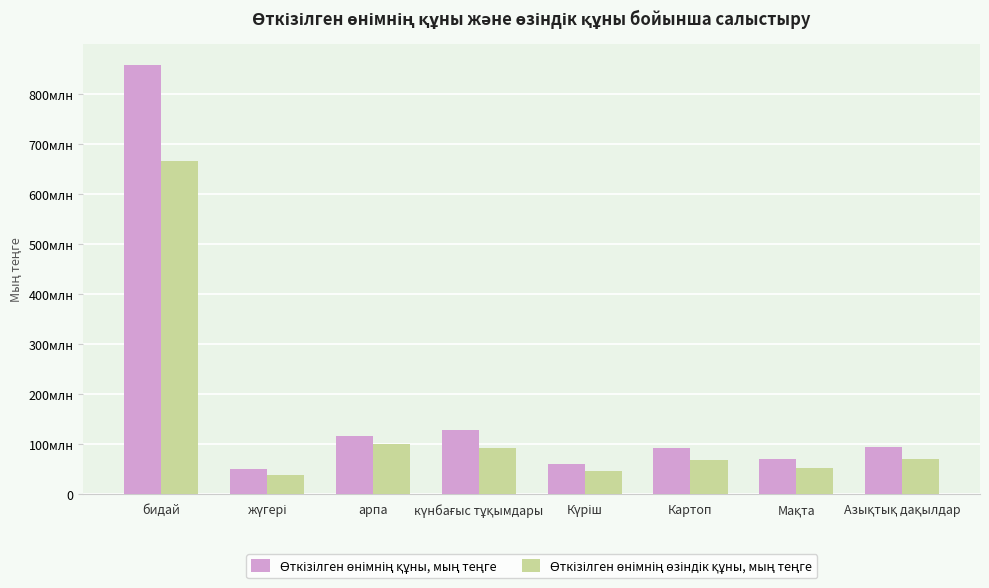

Does the chart contain stacked bars?

No